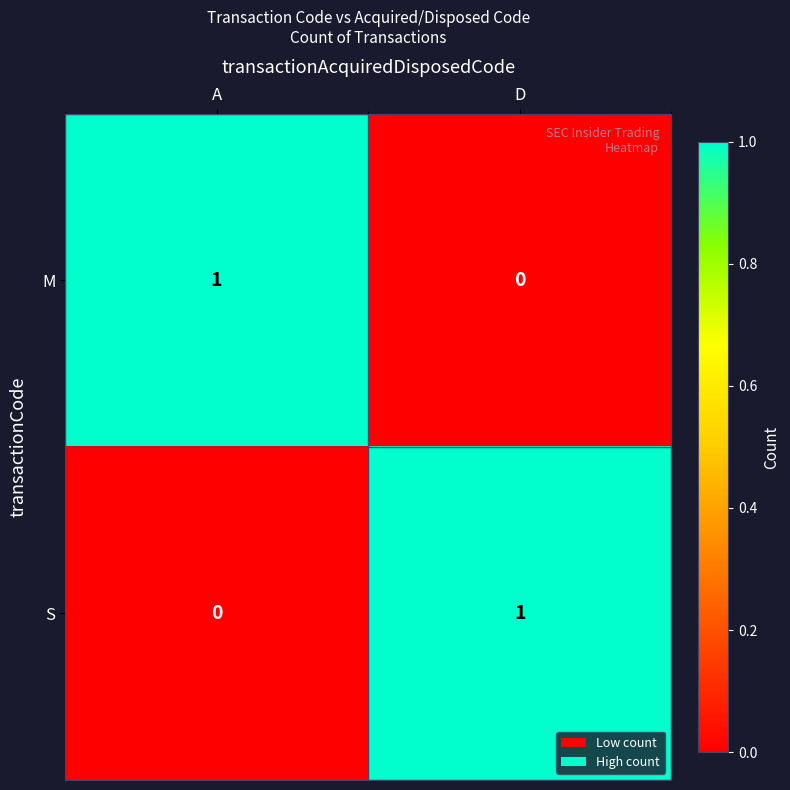

How many categories are shown in the chart?

2